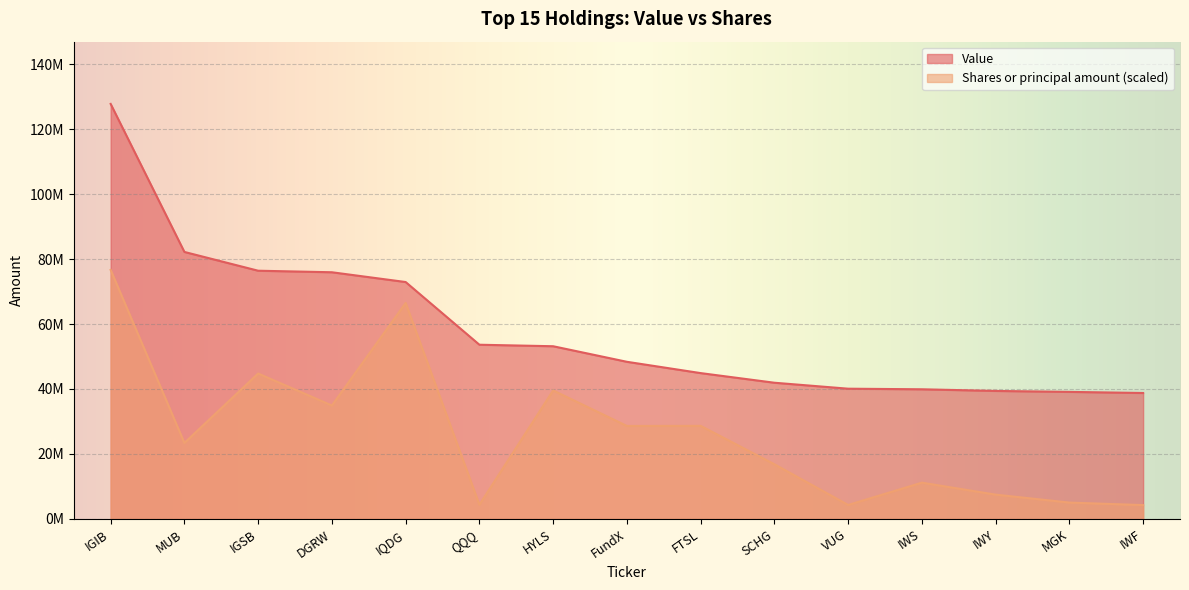

At which label does Shares or principal amount reach its minimum?

IWF